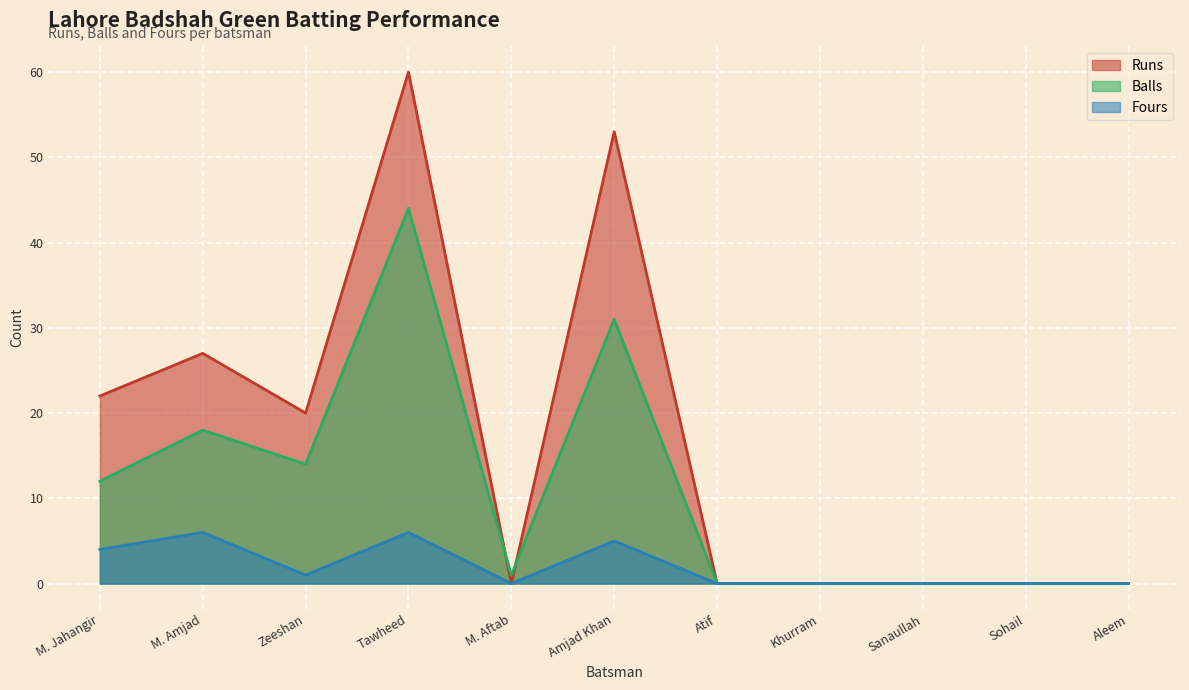

Rank the series at Amjad Khan from highest to lowest value.

Runs, Balls, Fours